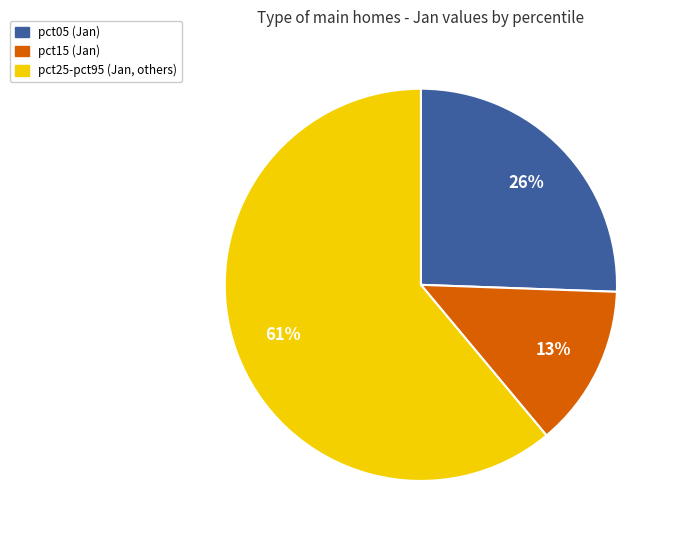

To the nearest percent, what is the average slice percentage?

33%